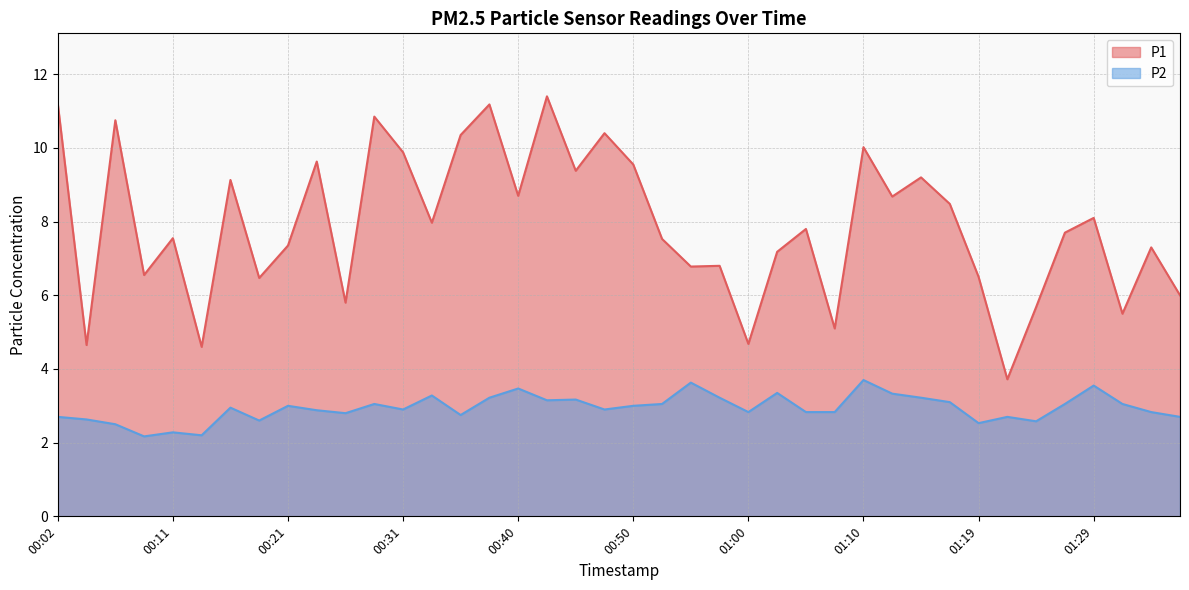

Is it true that P2 equals 1.8 at 00:23?

False